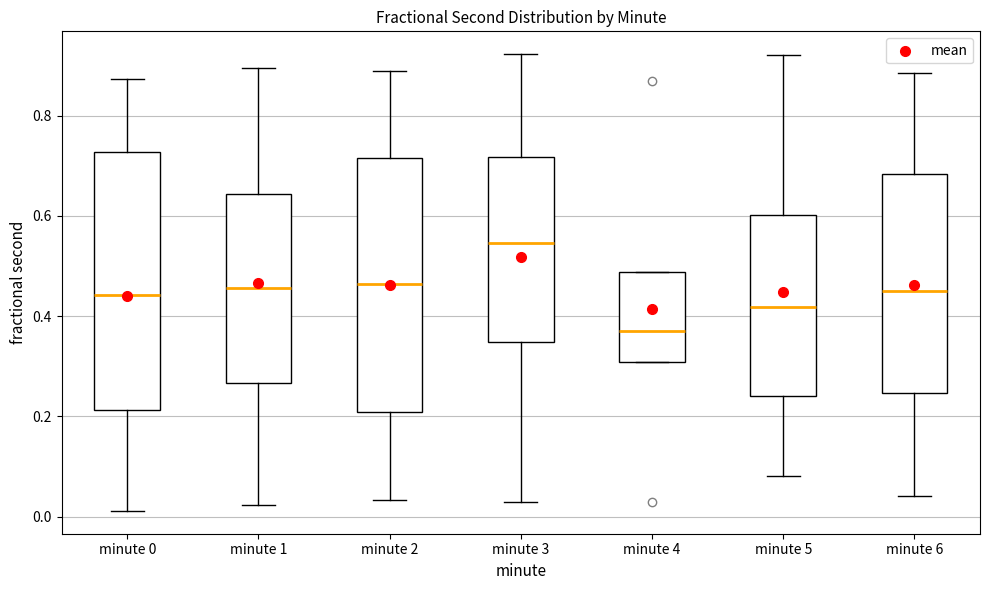

Which box has the highest median line?

minute 3